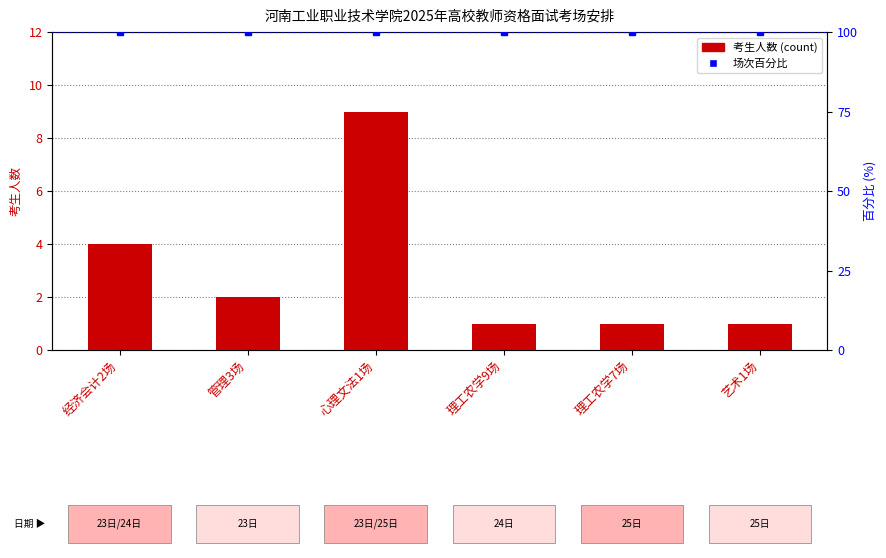

What is the difference between the second highest and second lowest values?

3